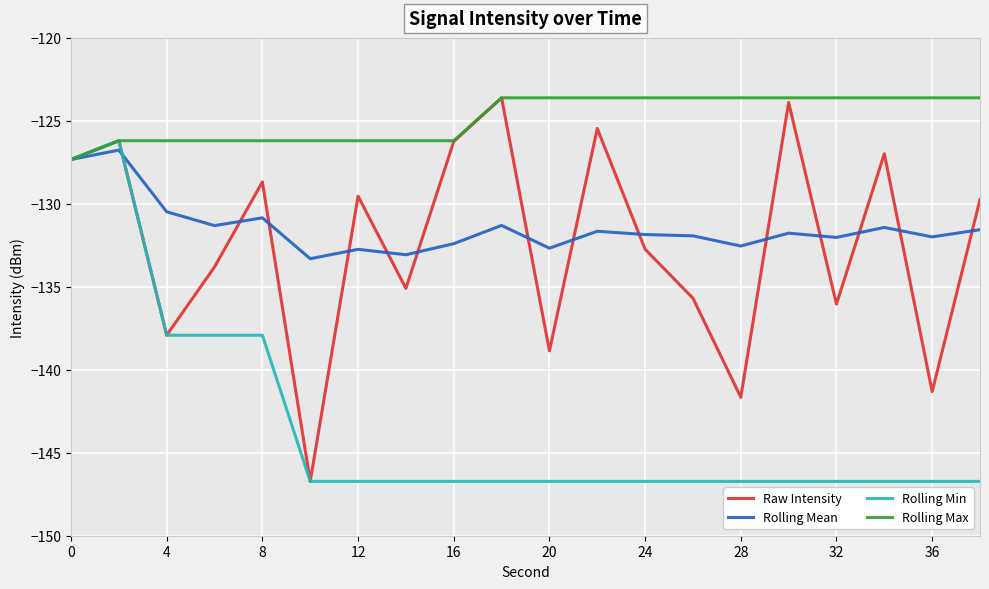

Which series has the largest total across all categories?

Rolling Max